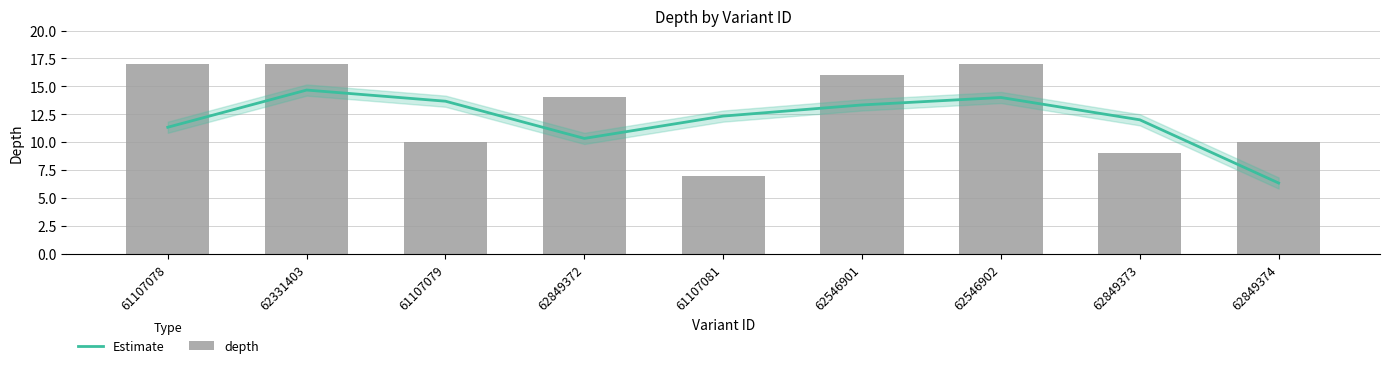

What is the label of the 4th bar from the right?

62546901